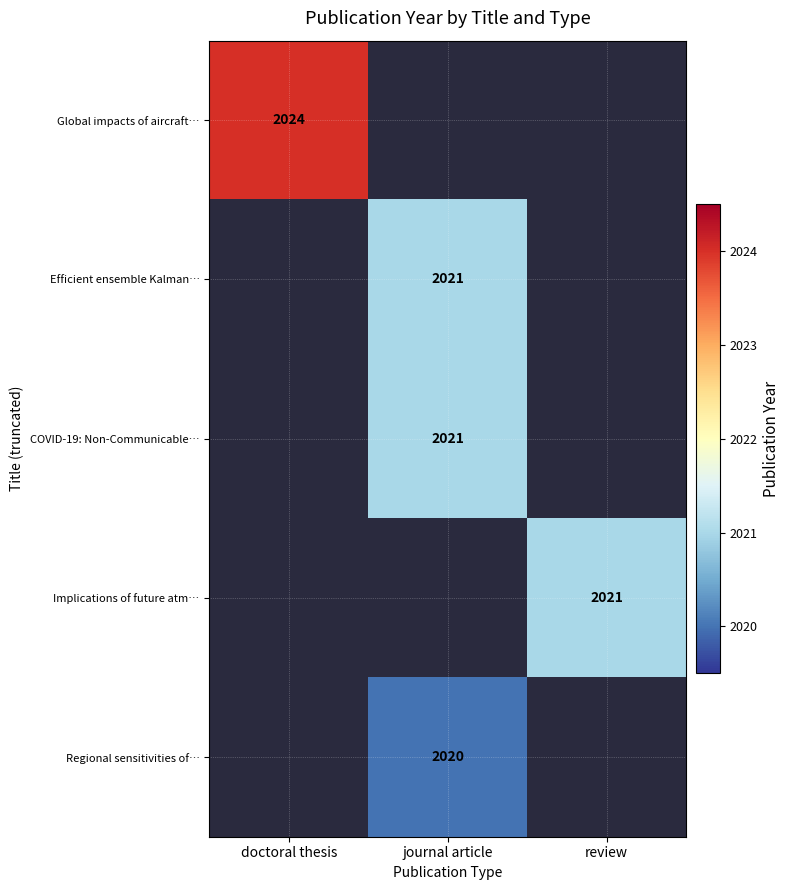

The Regional sensitivities of… series shows 897 at journal article. True or false?

False